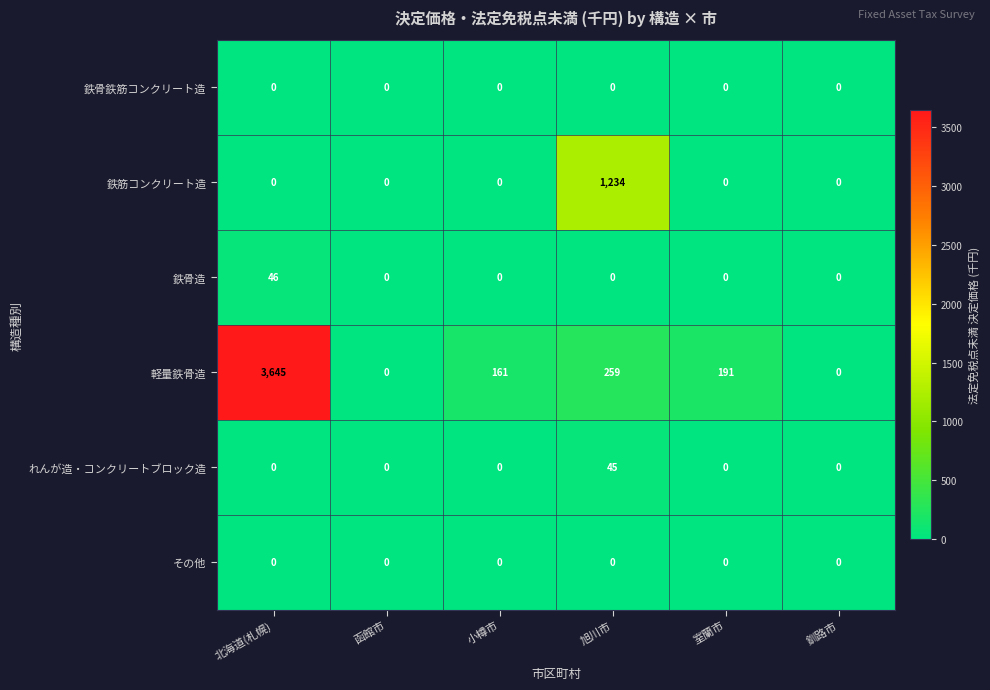

Between 北海道(札幌) and 小樽市, which series saw the biggest shift?

軽量鉄骨造